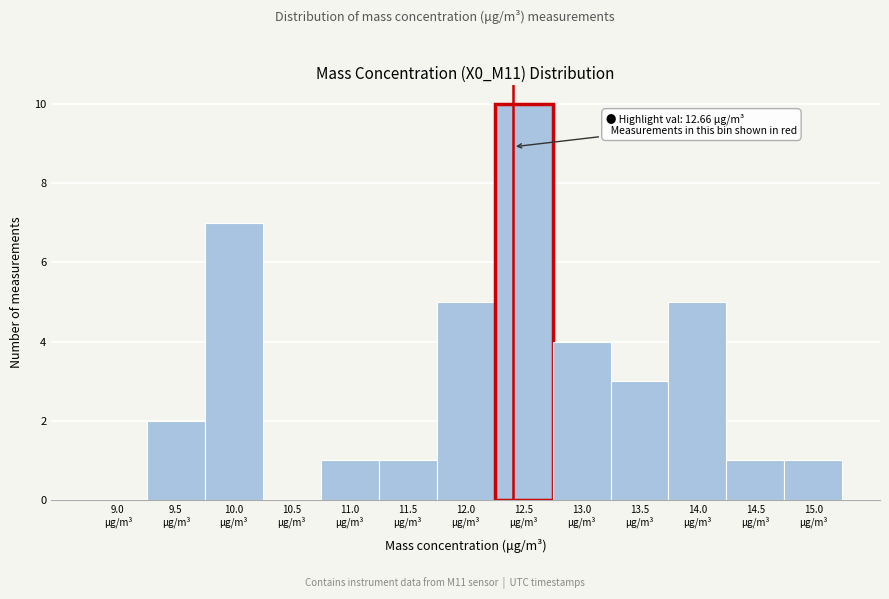

What is the maximum value shown in the chart?

10